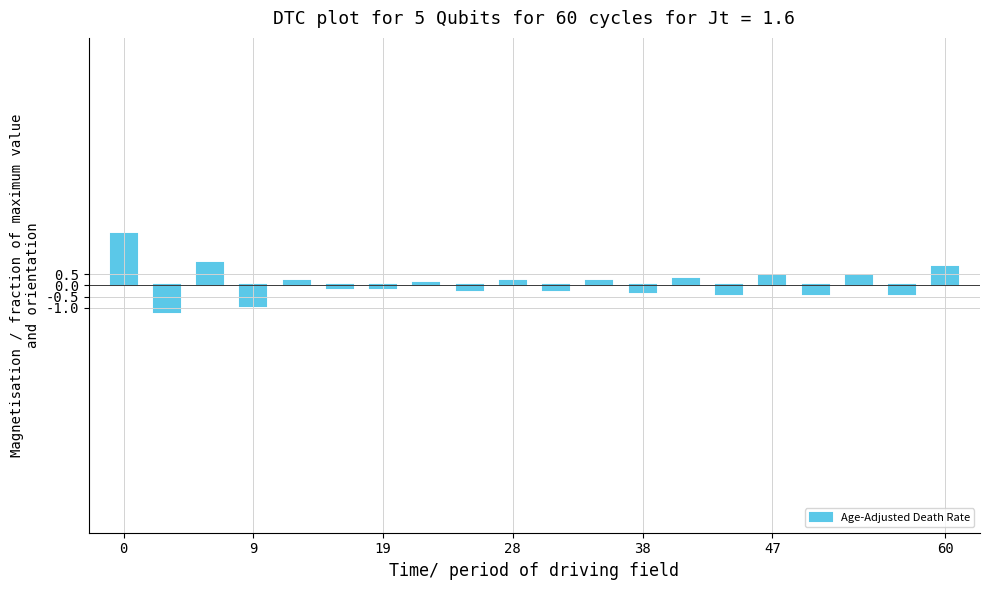

What is the smallest value displayed?

-1.2